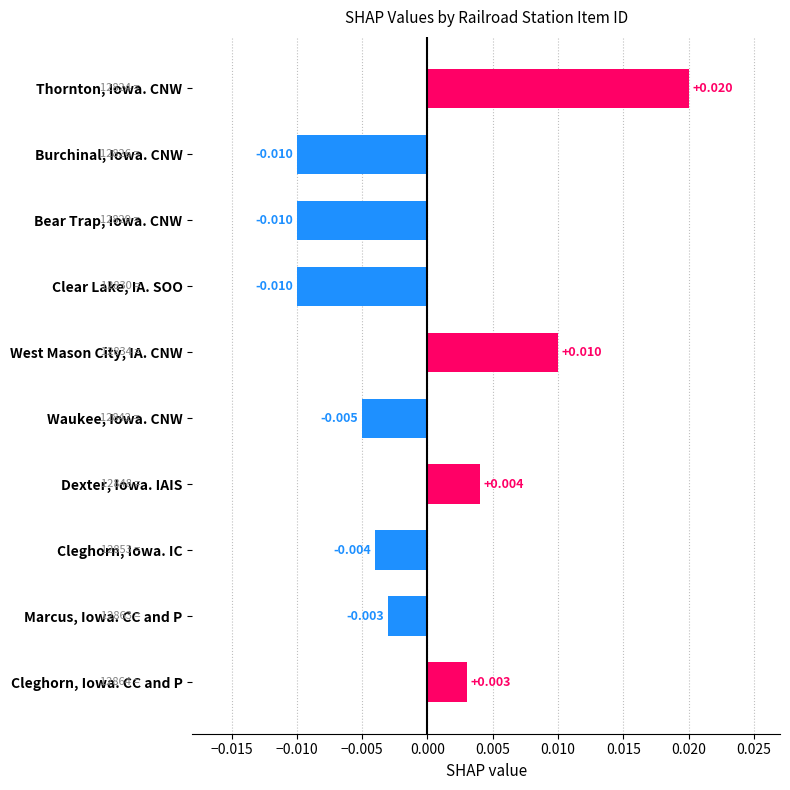

Which category has the highest value across all series?

Thornton, Iowa. CNW